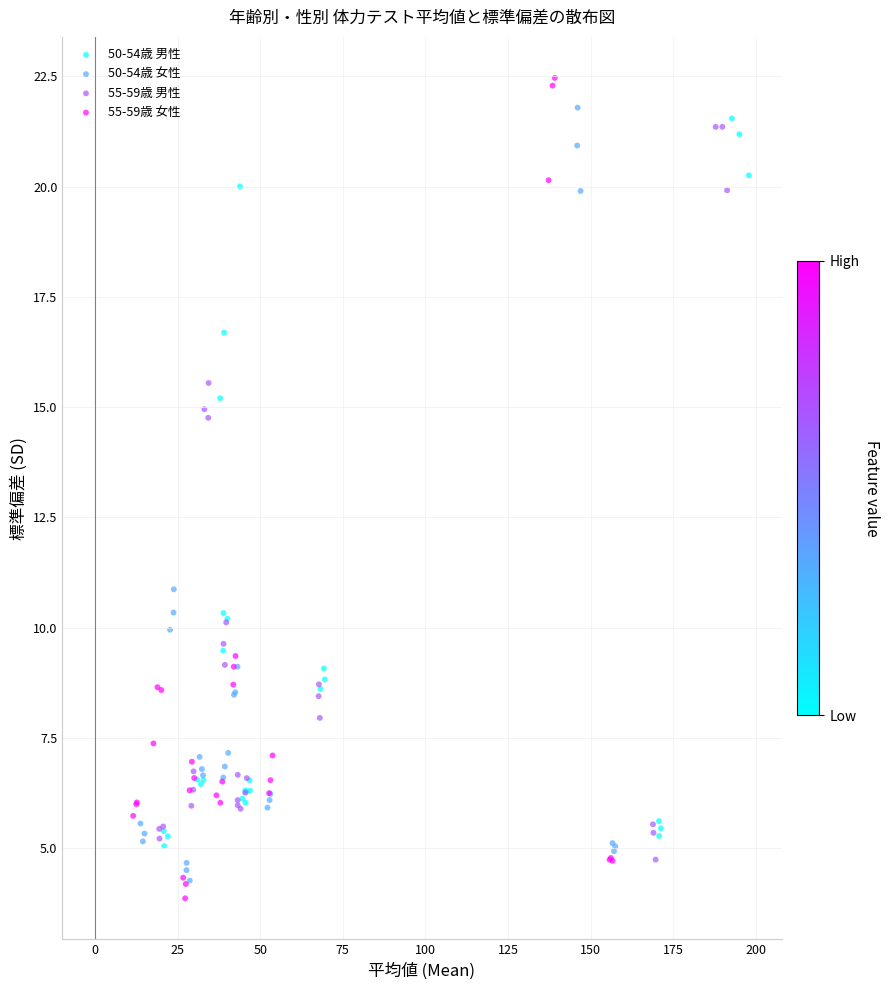

Which series has the largest Y range (max minus min)?

55-59歳 女性